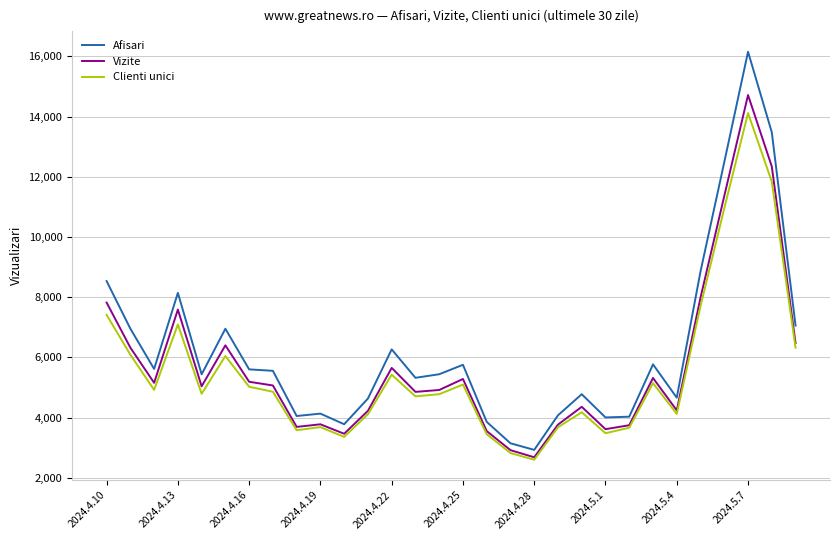

What is the minimum value shown in the chart?

2598